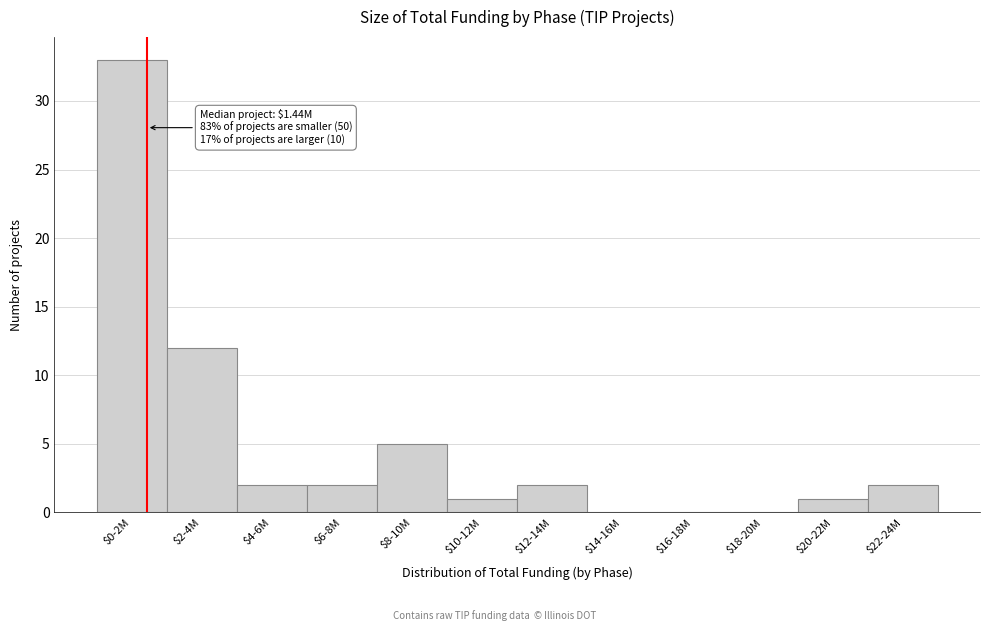

What is the maximum value shown in the chart?

33